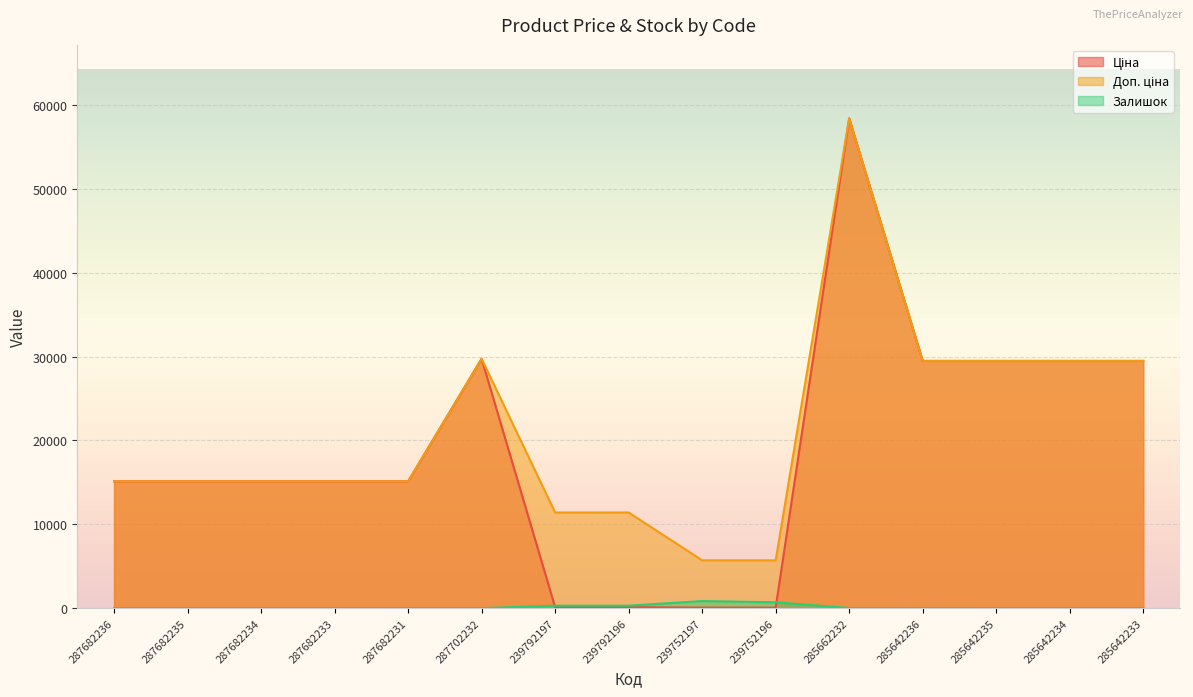

Rank the categories by Залишок value from lowest to highest.

287682236, 287682235, 287682234, 287682233, 287682231, 287702232, 285642234, 285642235, 285662232, 285642233, 285642236, 239792197, 239792196, 239752196, 239752197